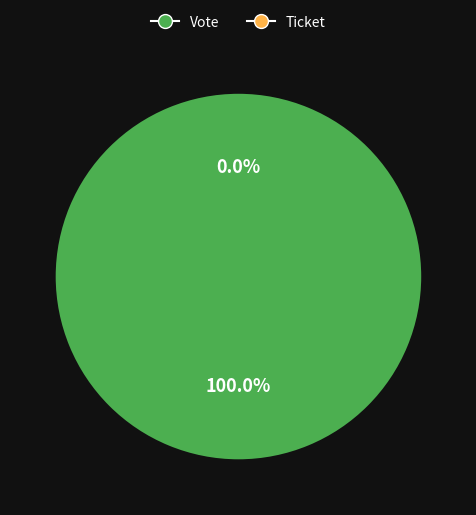

True or false: Vote accounts for 99% of the total.

False